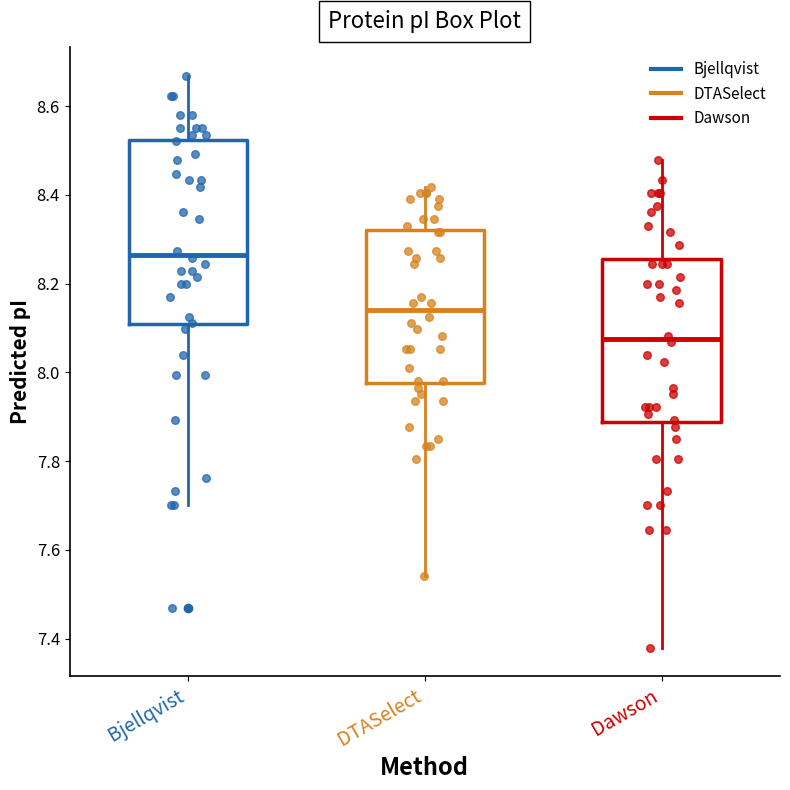

Comparing the boxes themselves (not the whiskers), which one is the tallest?

Bjellqvist